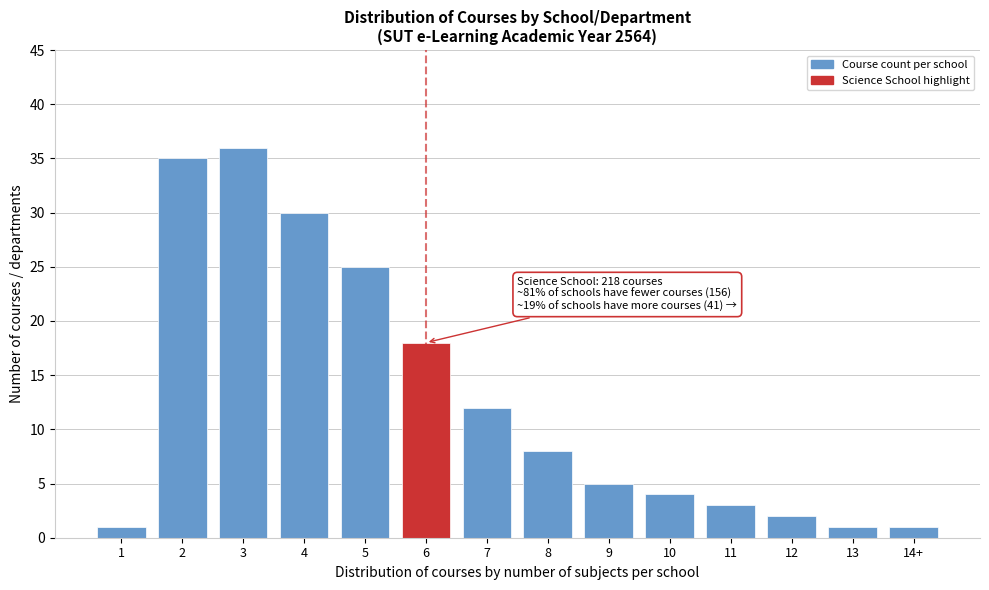

Reading left to right, extract all data points from this chart.

1=1	2=35	3=36	4=30	5=25	6=18	7=12	8=8	9=5	10=4	11=3	12=2	13=1	14+=1